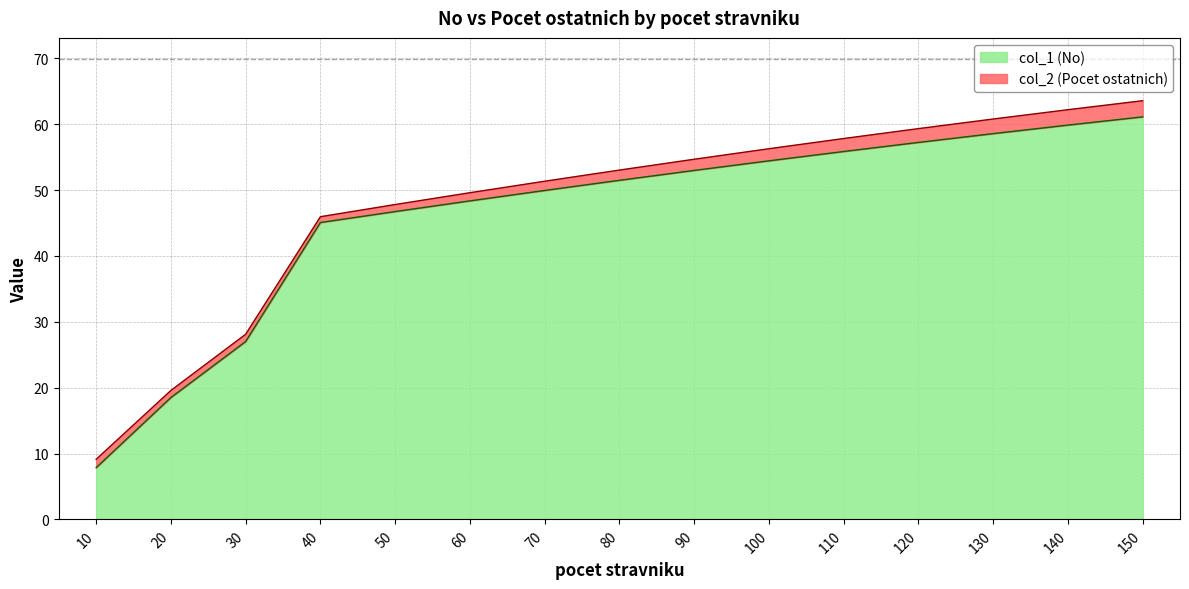

What is the value of the 4th point from the left?

45.1